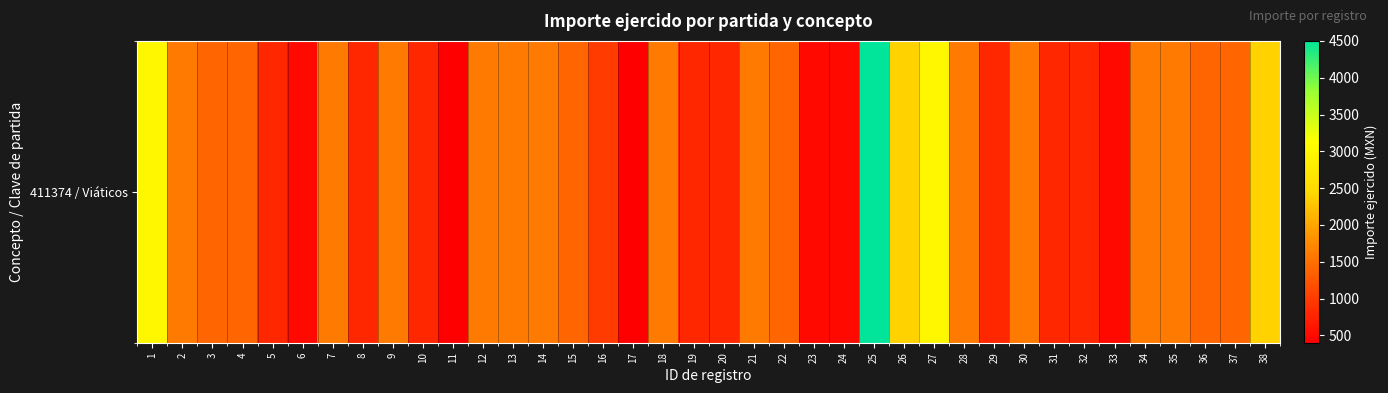

What is the difference between the maximum and minimum values?

4100